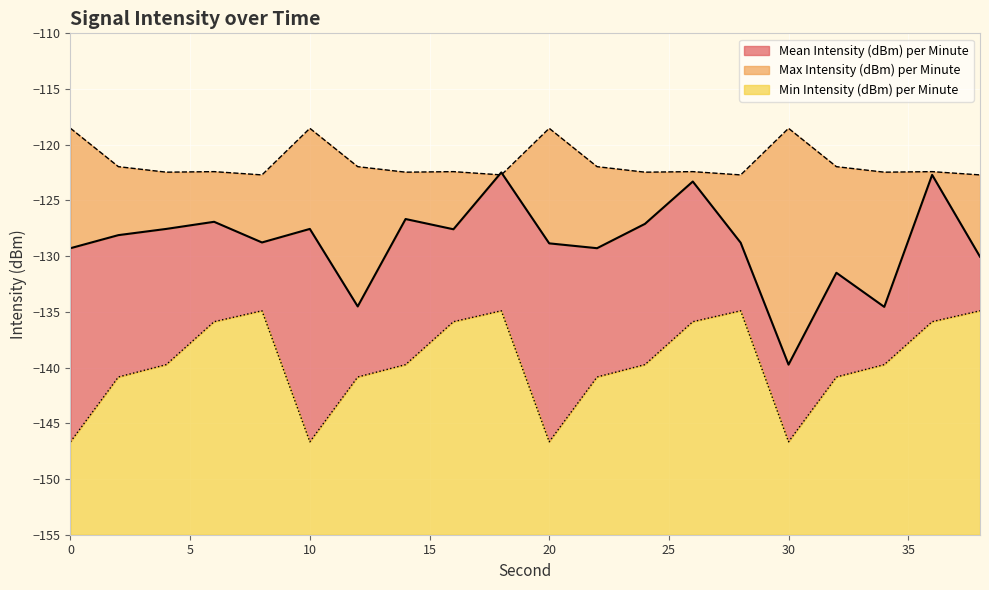

Which has a higher value, 38 or 4?

4